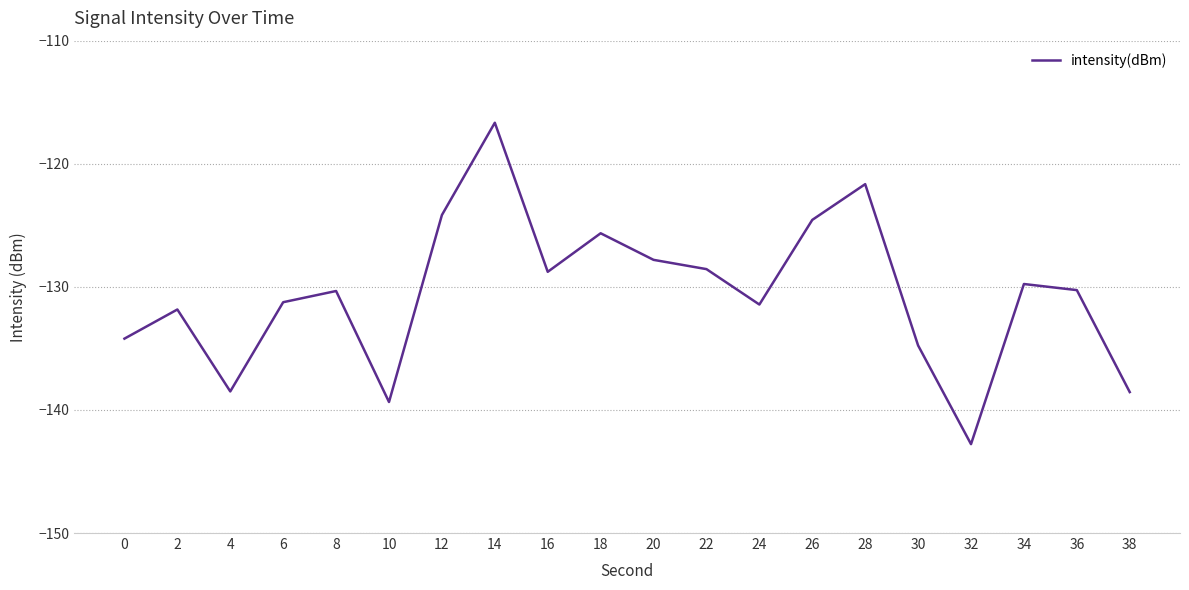

What is the difference between the second highest and second lowest values?

17.7